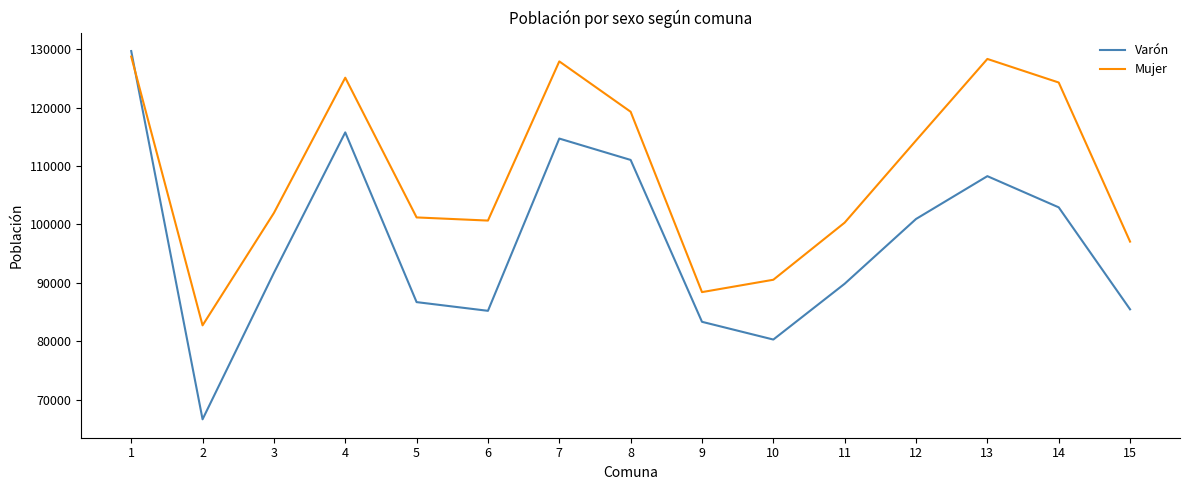

What are all the series names shown in the legend?

Varón, Mujer